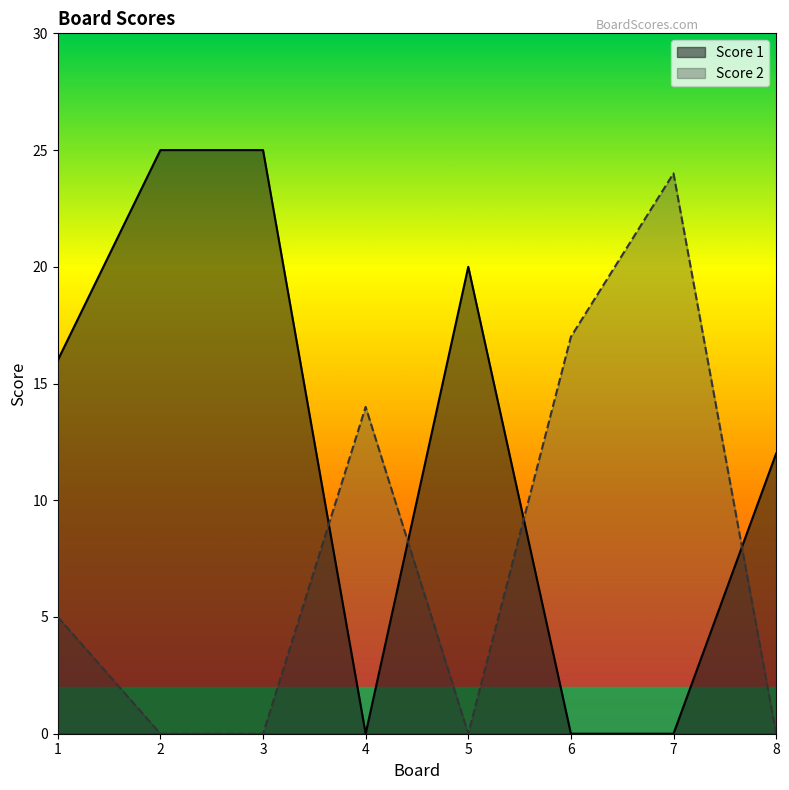

At which category is the sum across all series the highest?

2